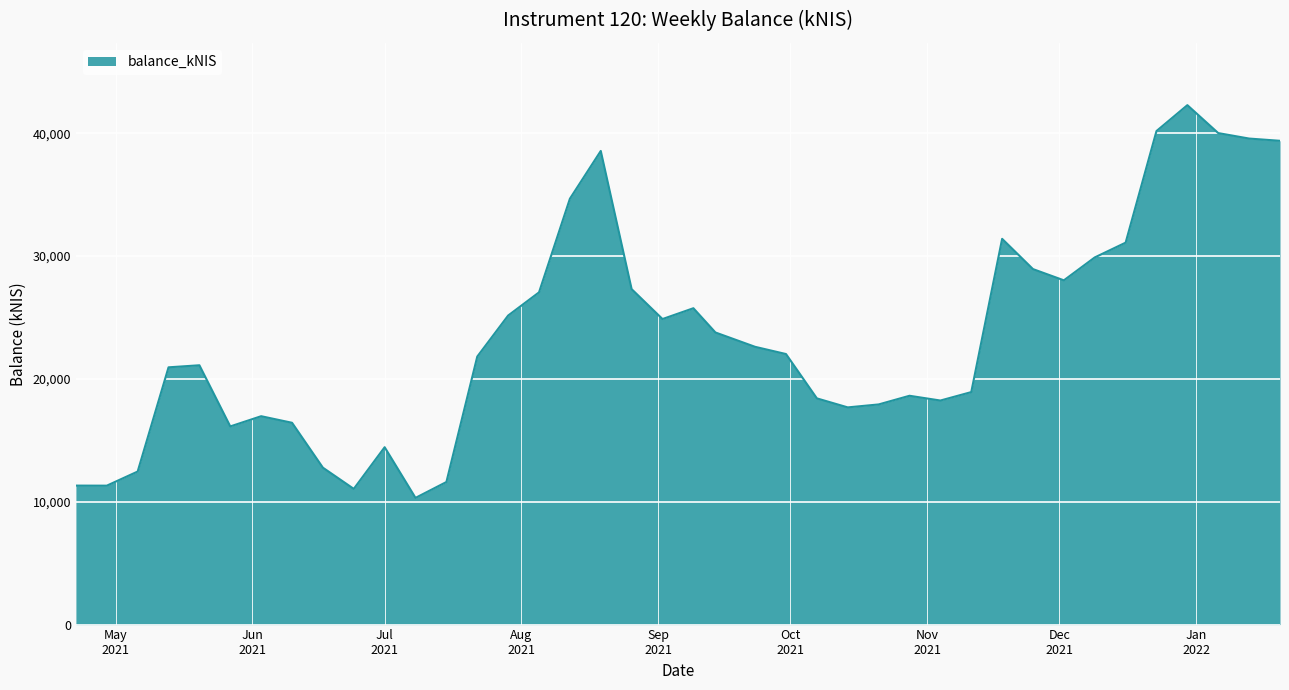

What is the difference between the maximum and minimum values?

31974.6